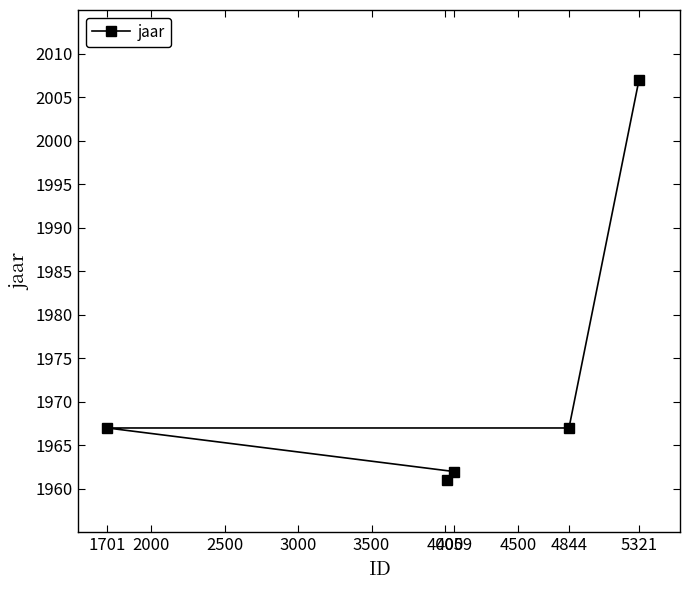

Count the number of values greater than 1967.

1